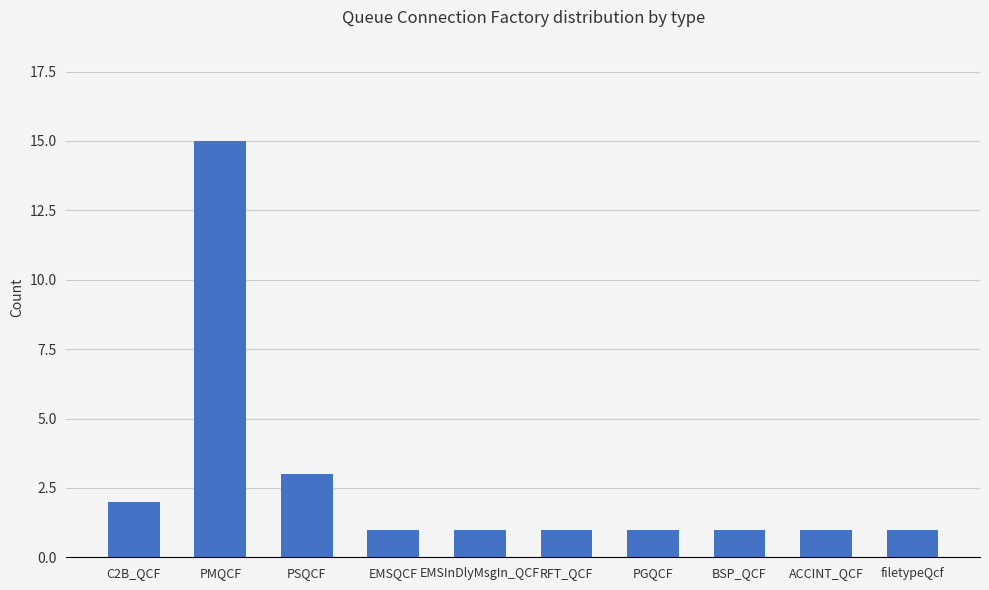

What is the difference between the maximum and minimum values?

14